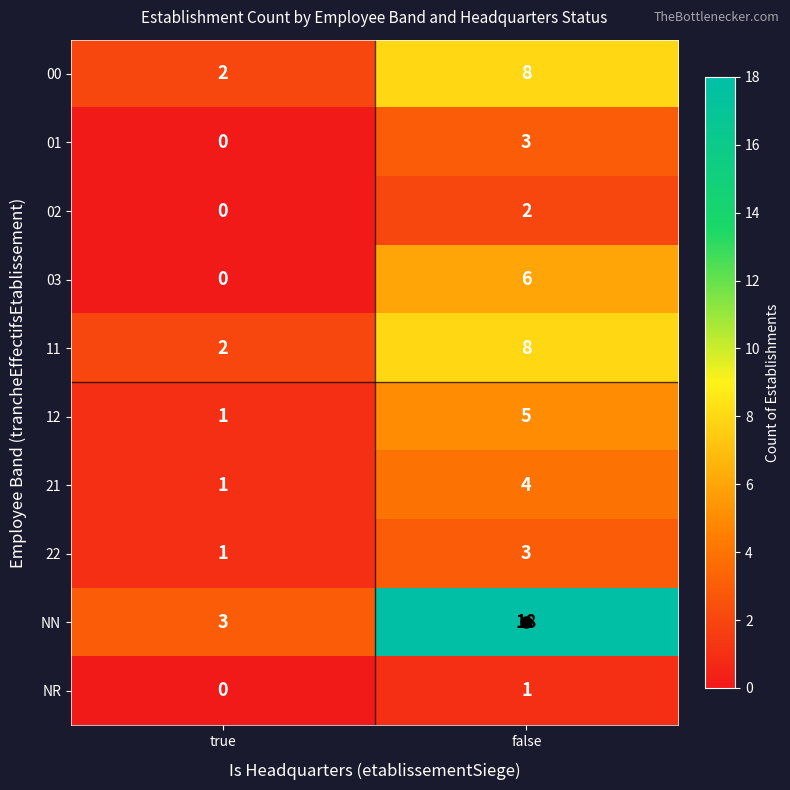

What is the approximate value of 00 at false?

8